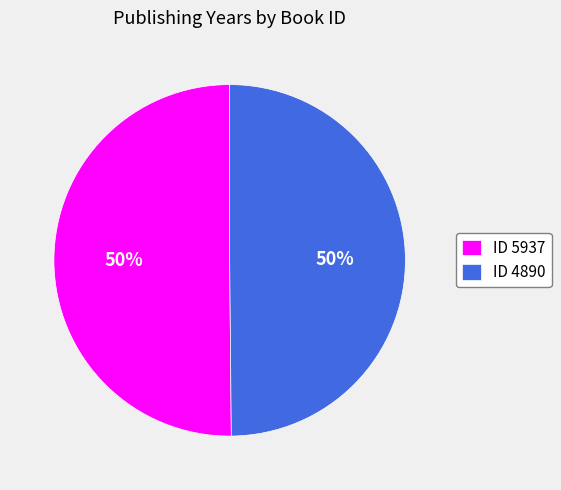

Do ID 4890 and ID 5937 together represent more than half of the pie?

Yes